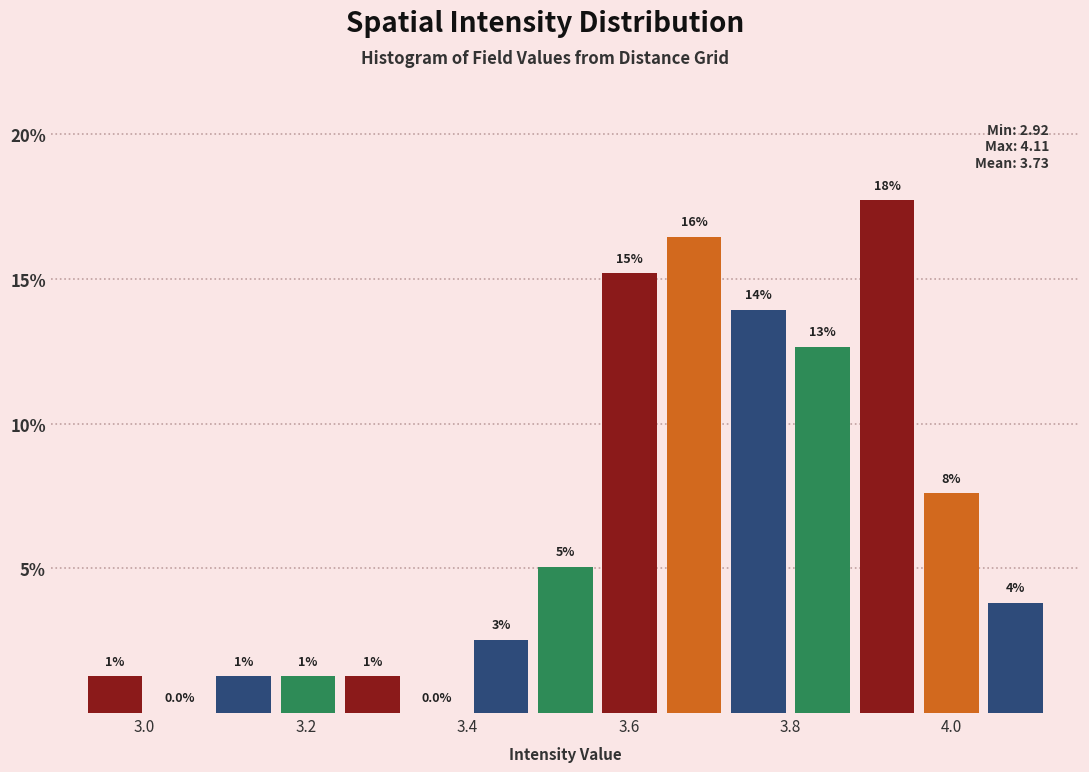

Read against the x-axis, roughly where is the centre of the tallest bar?

3.92